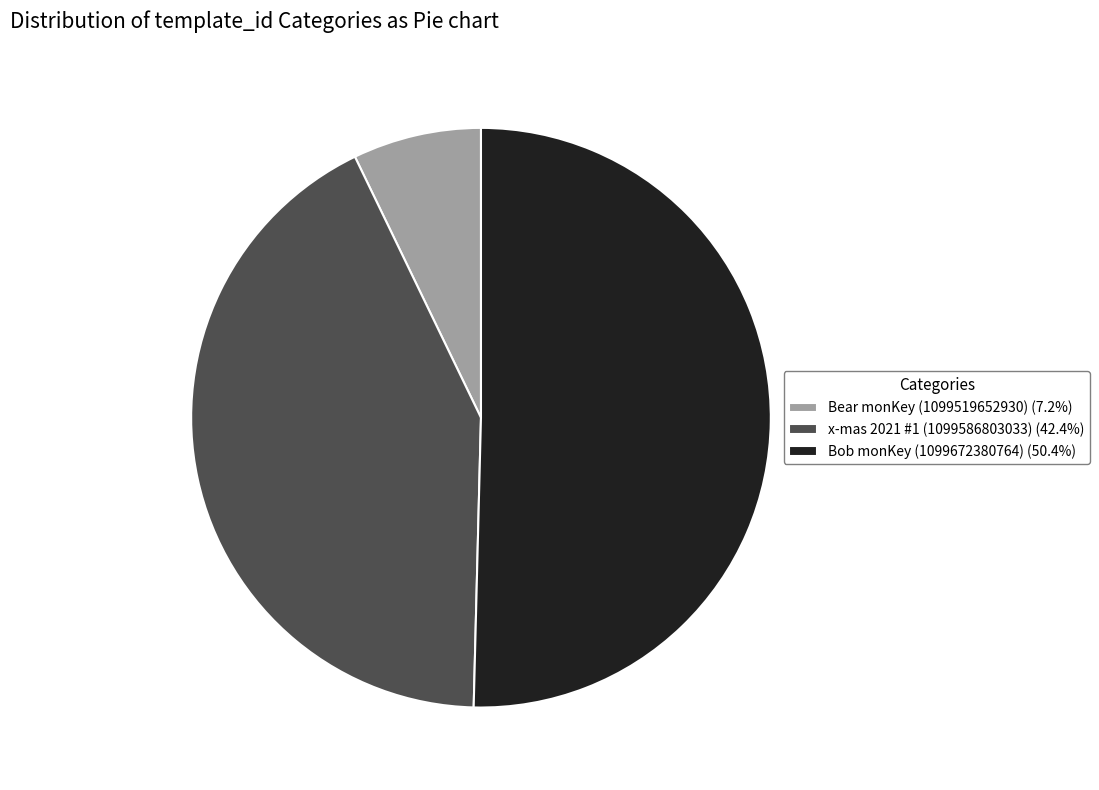

Combined, do x-mas 2021 #1 (1099586803033) and Bob monKey (1099672380764) account for over 50%?

Yes